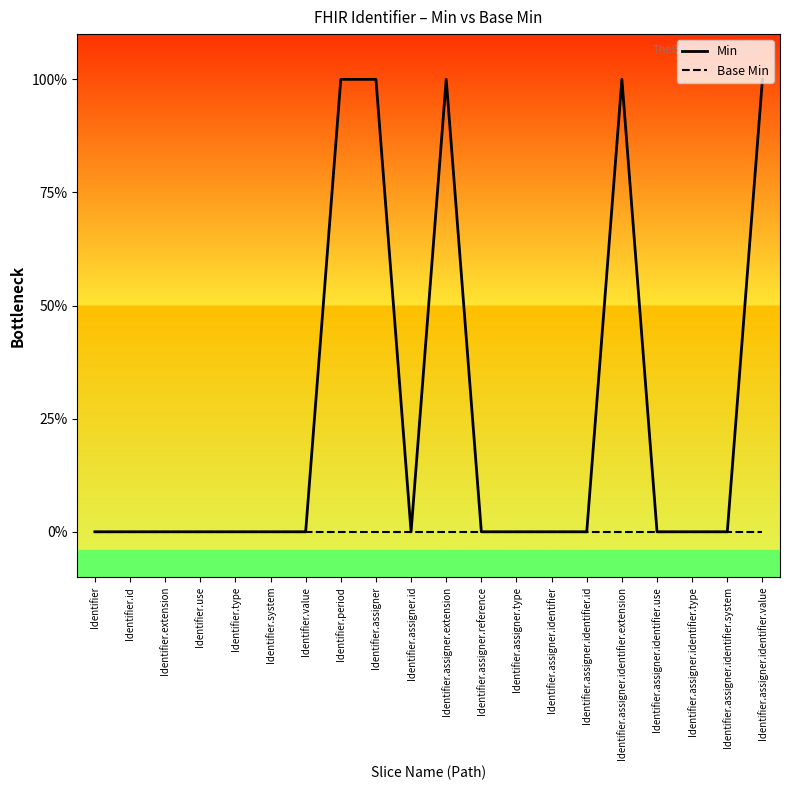

Which series changed the most between Identifier and Identifier.assigner.identifier.type?

Min